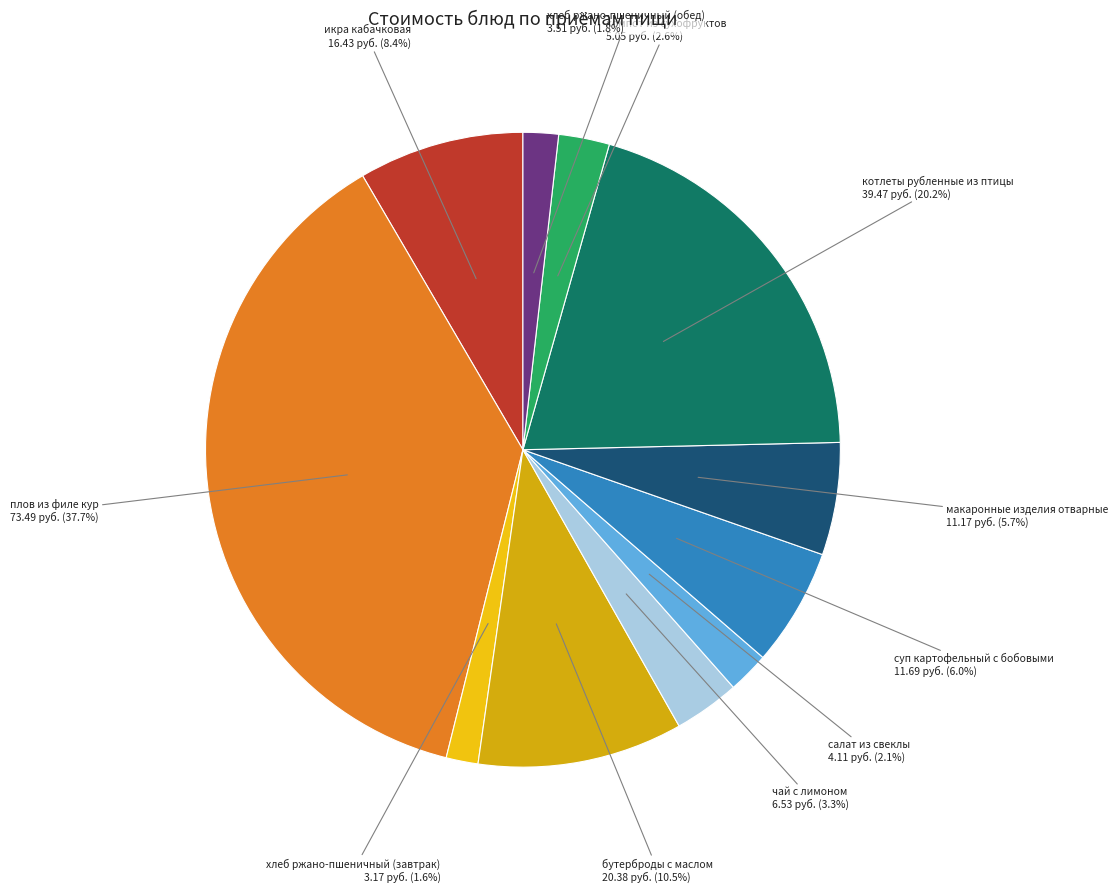

Is it true that макаронные изделия отварные is 6% of the pie?

True